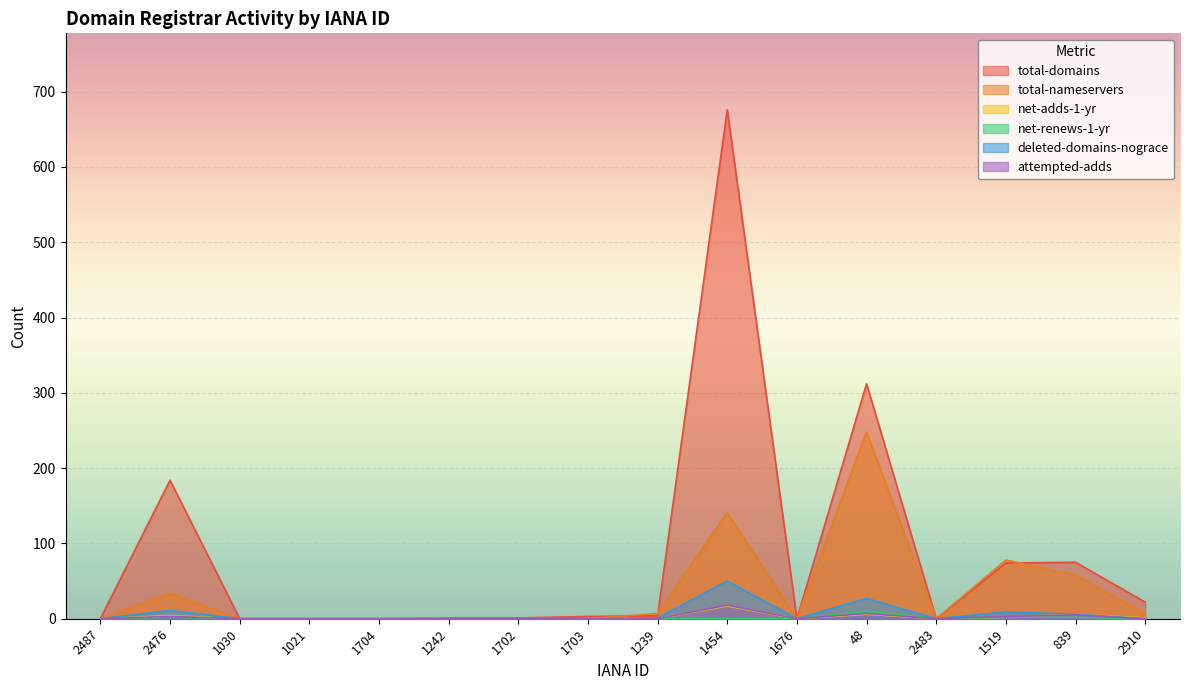

At which category does deleted-domains-nograce reach its first local peak?

2476